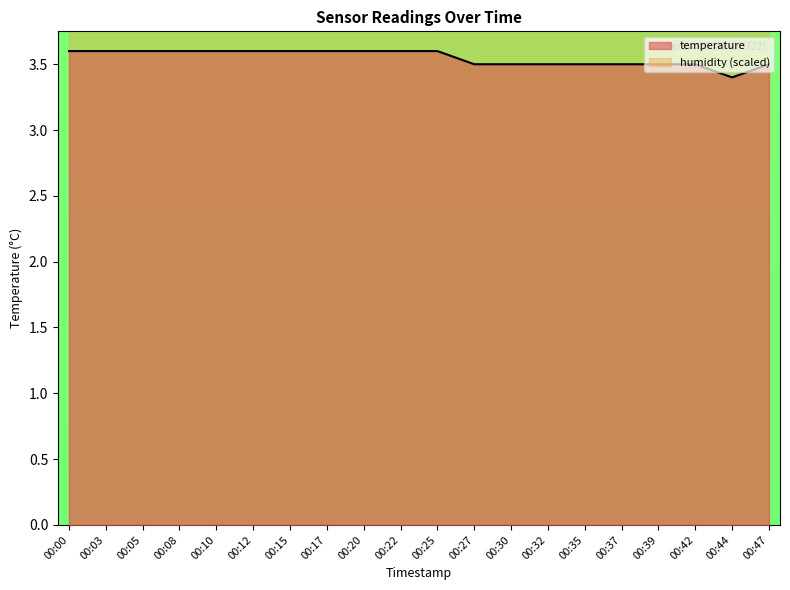

Which category has the lowest value in the temperature series?

00:44